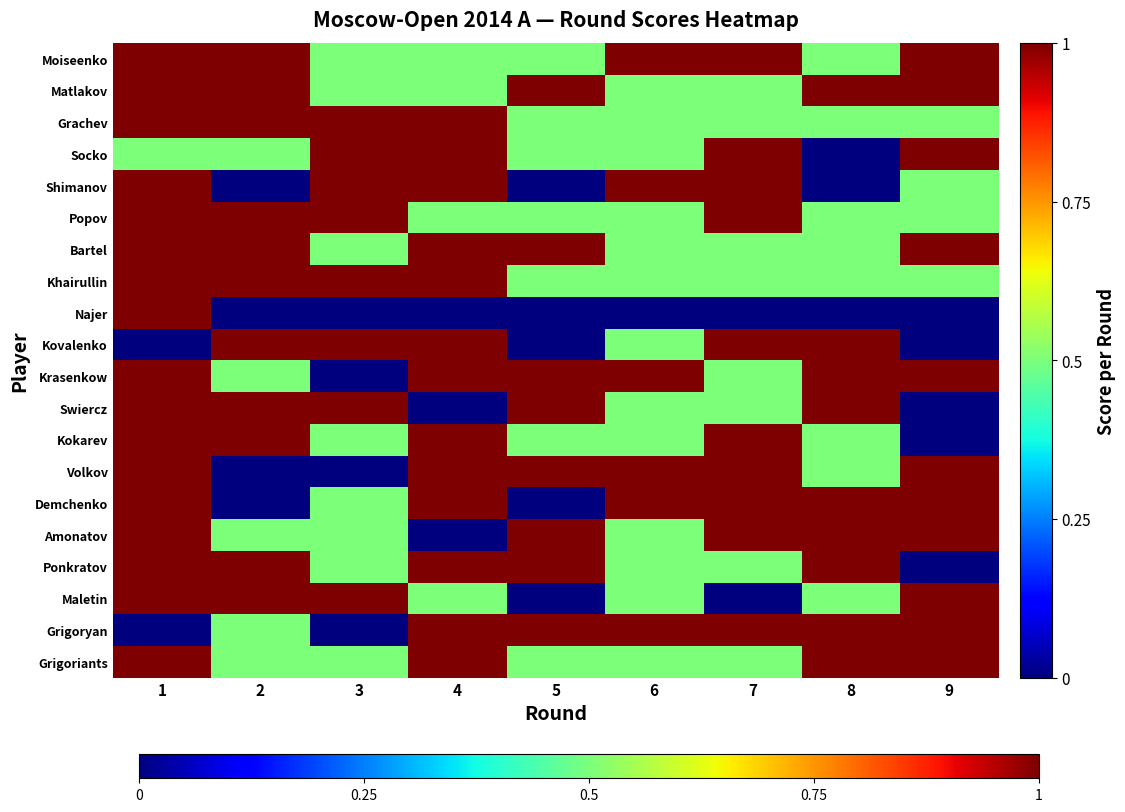

How many categories are shown in the chart?

9